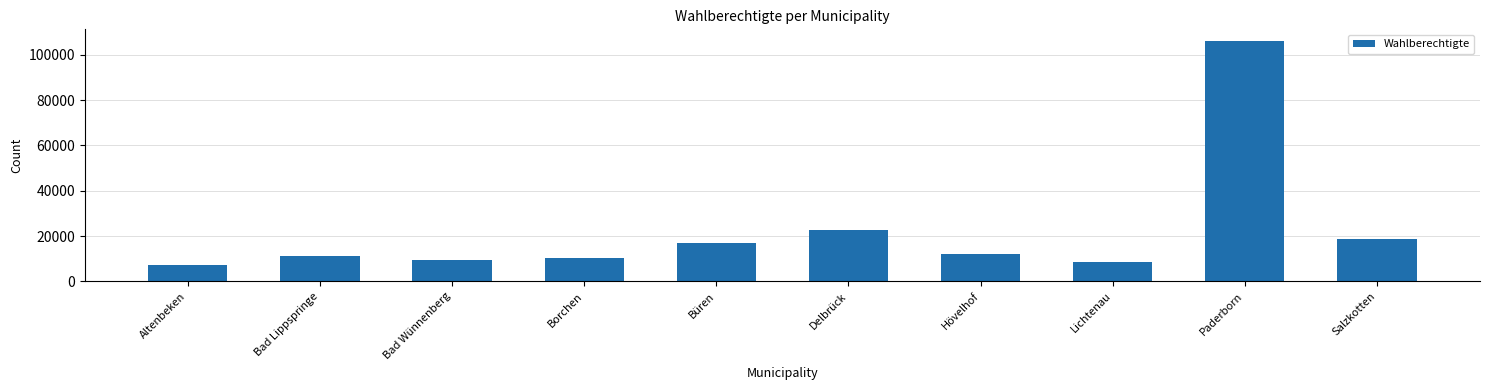

Where is the data nearest to the value 56669?

Delbrück